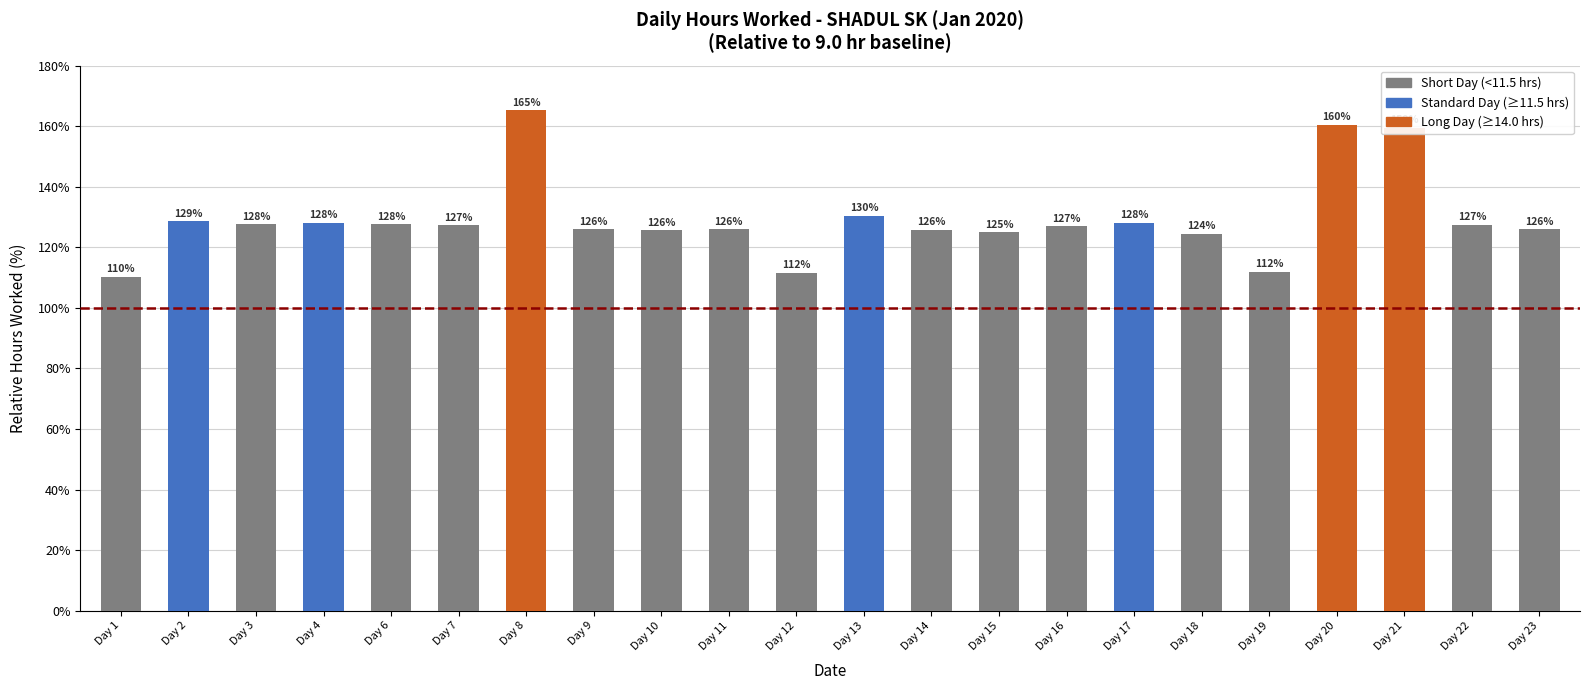

At which label is the value closest to 137?

Day 13